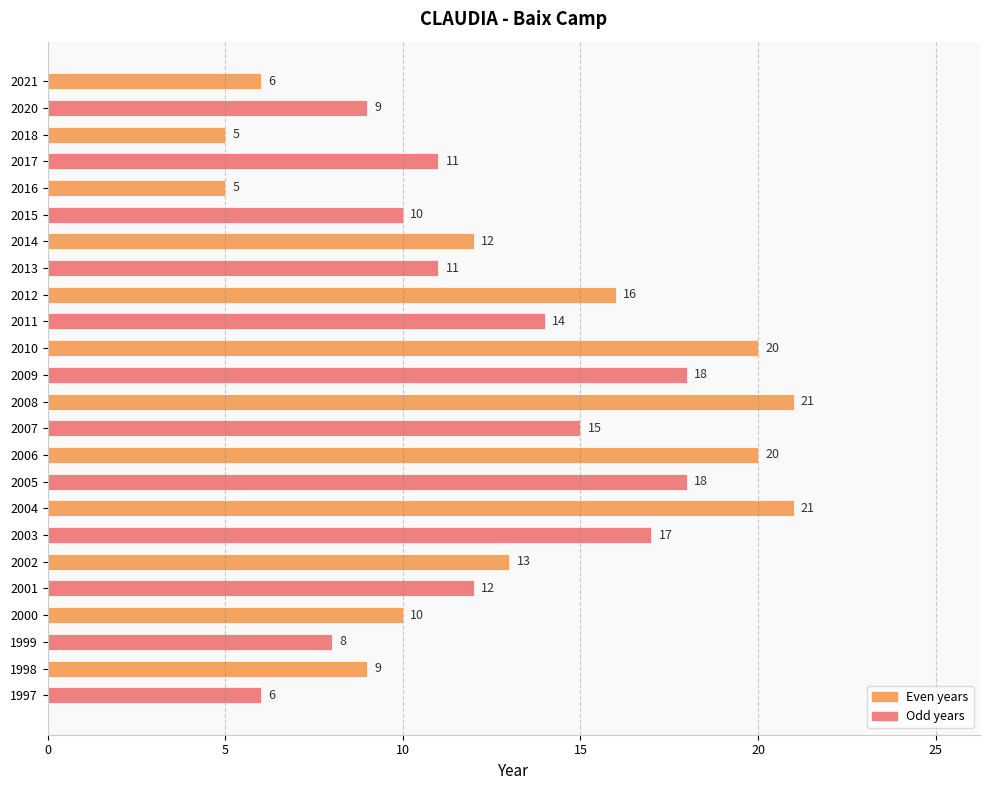

Approximately how many times larger is the value at 2020 compared to 2021?

1.5